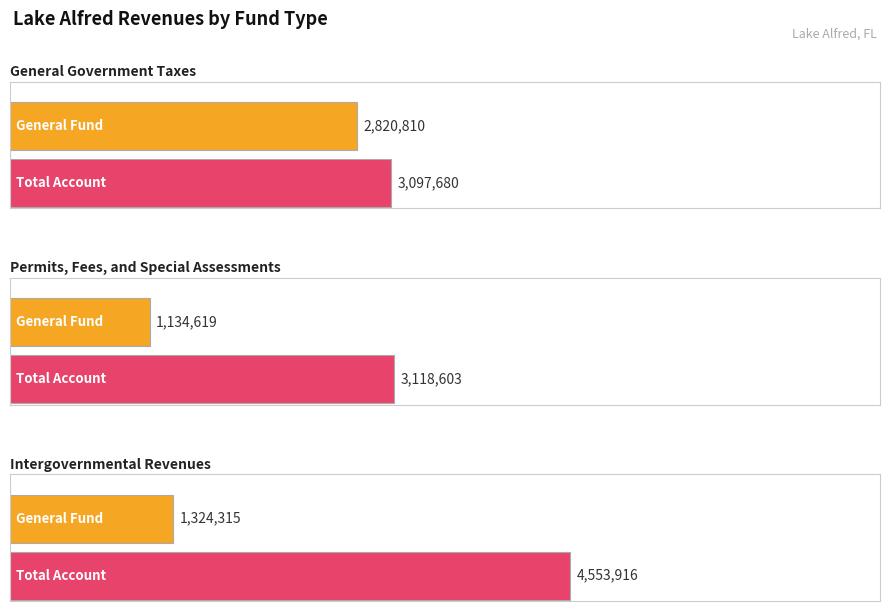

Between Intergovernmental Revenues and General Government Taxes, which is larger?

General Government Taxes